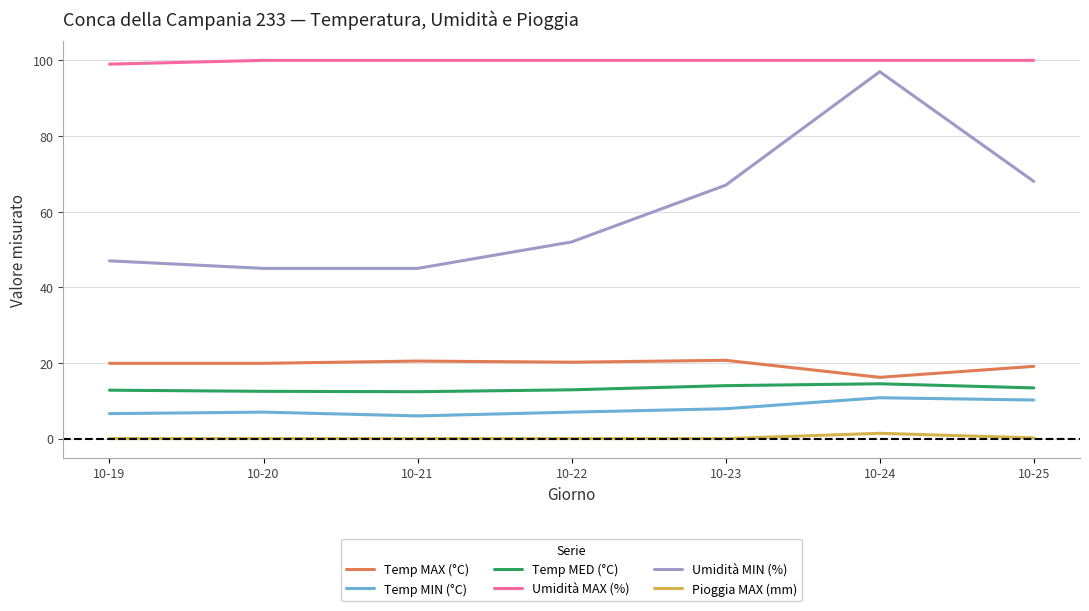

What is the average value of the Umidità MAX (%) series?

99.9